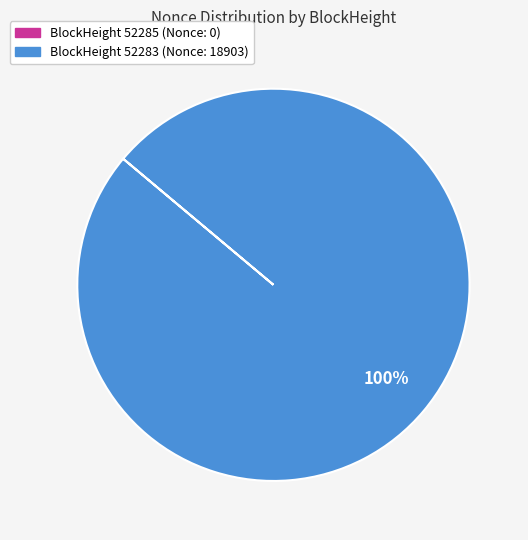

To the nearest percent, what is the average slice percentage?

50%